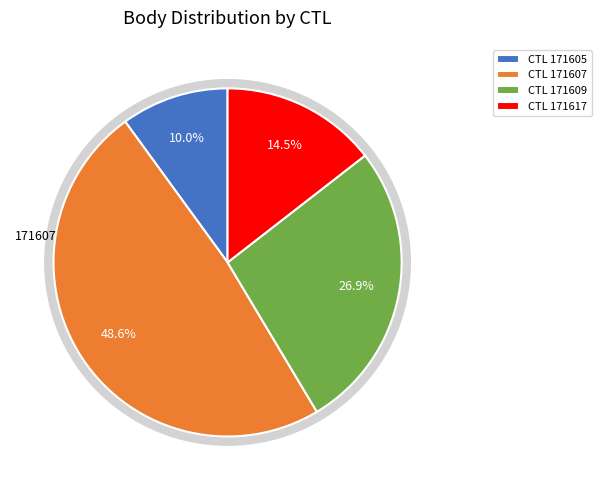

Which has a higher value, 171607 or 171605?

171607